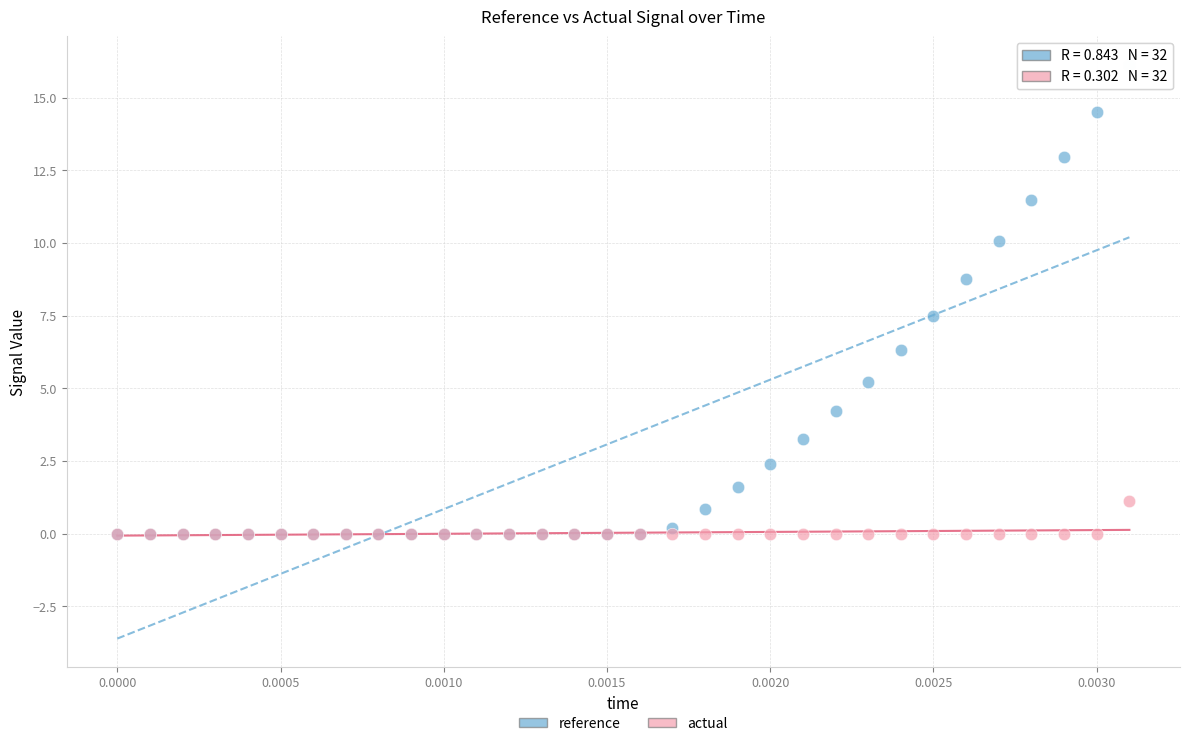

In the reference series, what Y value is closest to 8?

7.5